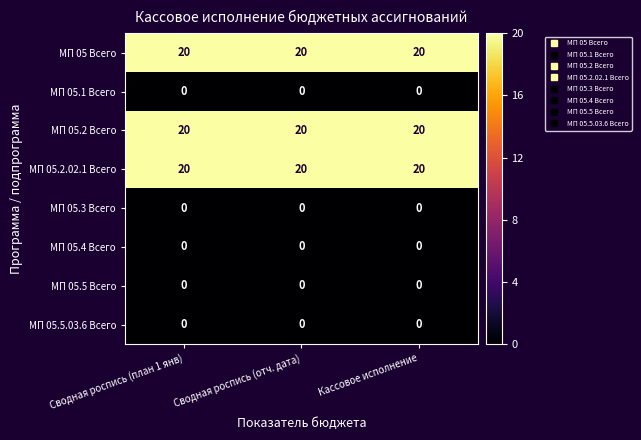

What is the difference between the highest and lowest values at Сводная роспись (план 1 янв)?

20